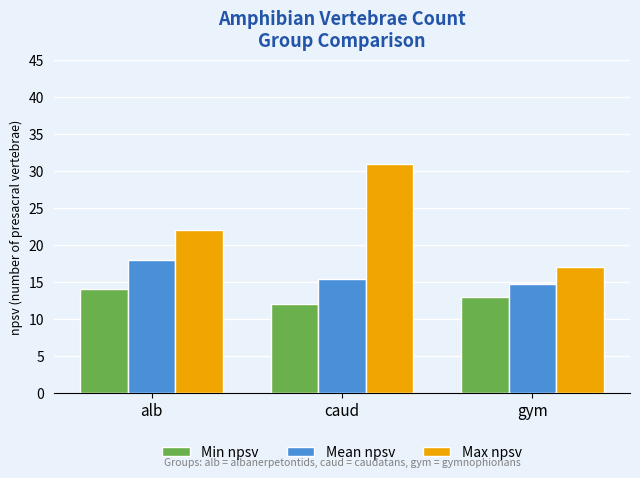

Does the chart contain stacked bars?

No